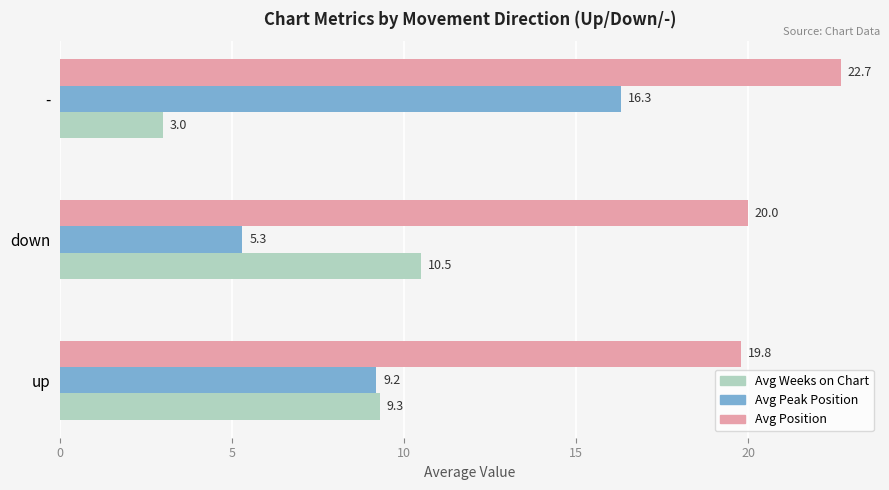

Rank the series by their maximum value, from highest to lowest.

Avg Position, Avg Peak Position, Avg Weeks on Chart